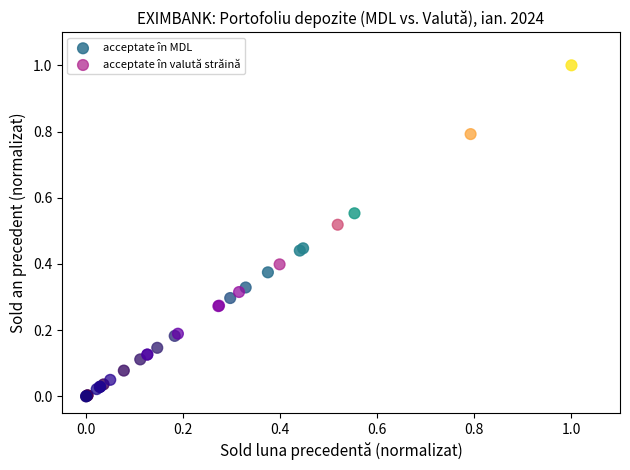

Which series contains the highest Y value?

acceptate în MDL